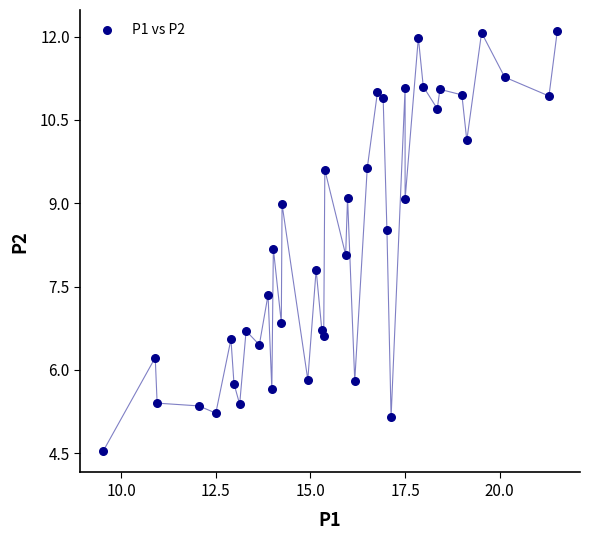

What is the range of Y values (max minus min)?

7.6